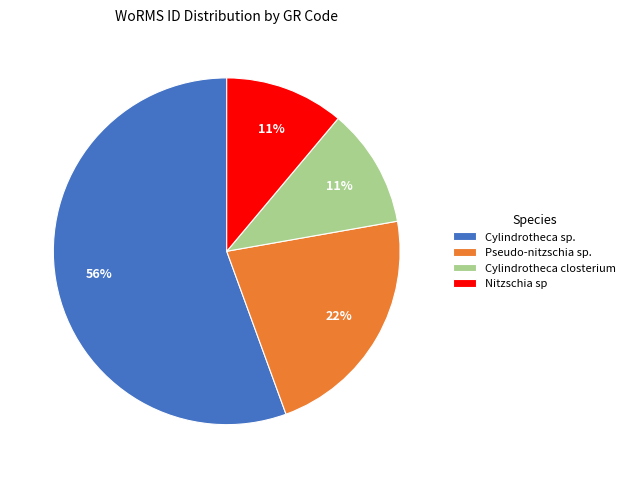

To the nearest percent, what portion does Cylindrotheca sp. represent?

56%